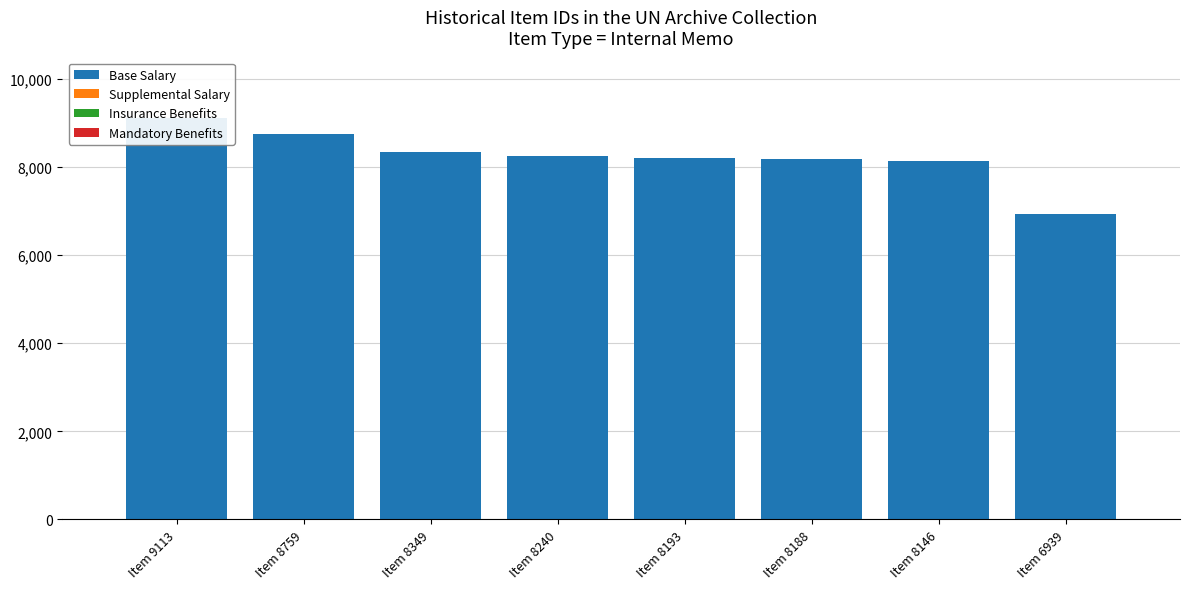

At which category is the sum across all series the highest?

Item 9113